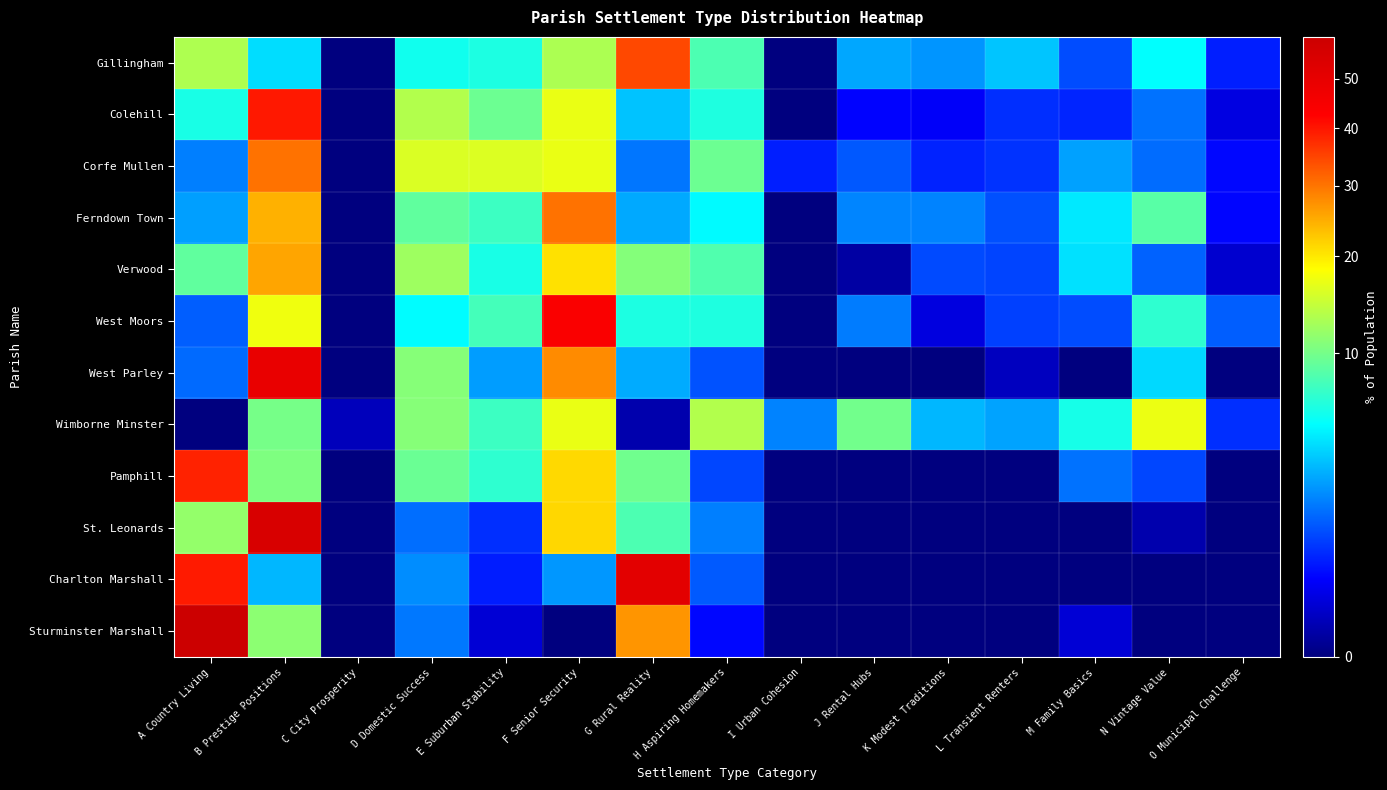

What is the maximum value shown in the chart?

59.6